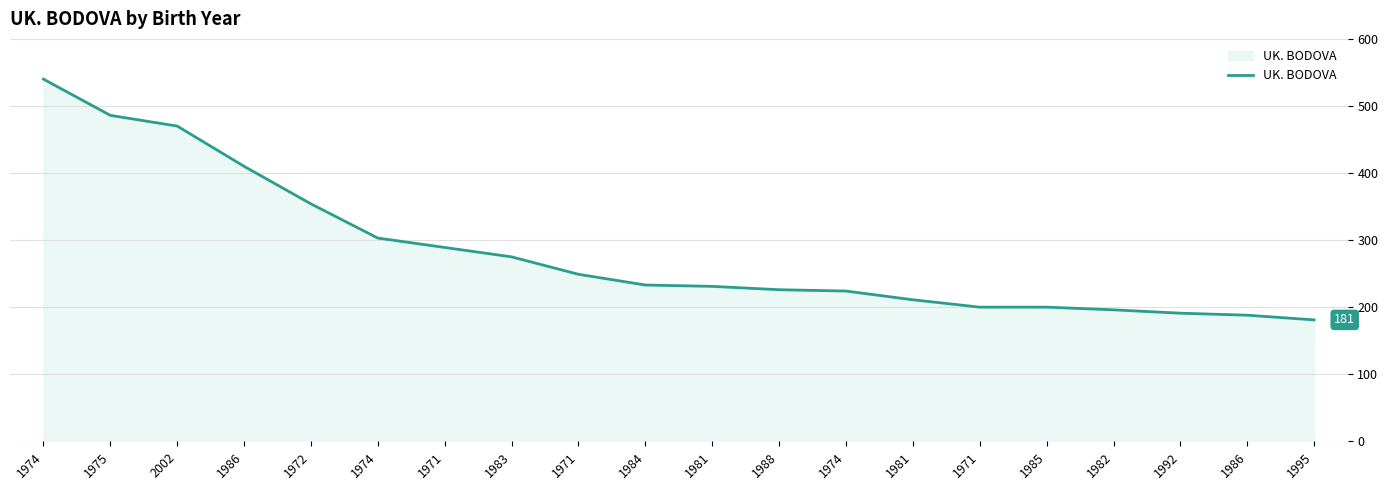

List the labels in order of value, smallest first.

1995, 1986, 1992, 1982, 1971, 1985, 1981, 1974, 1988, 1981, 1984, 1971, 1983, 1971, 1974, 1972, 1986, 2002, 1975, 1974